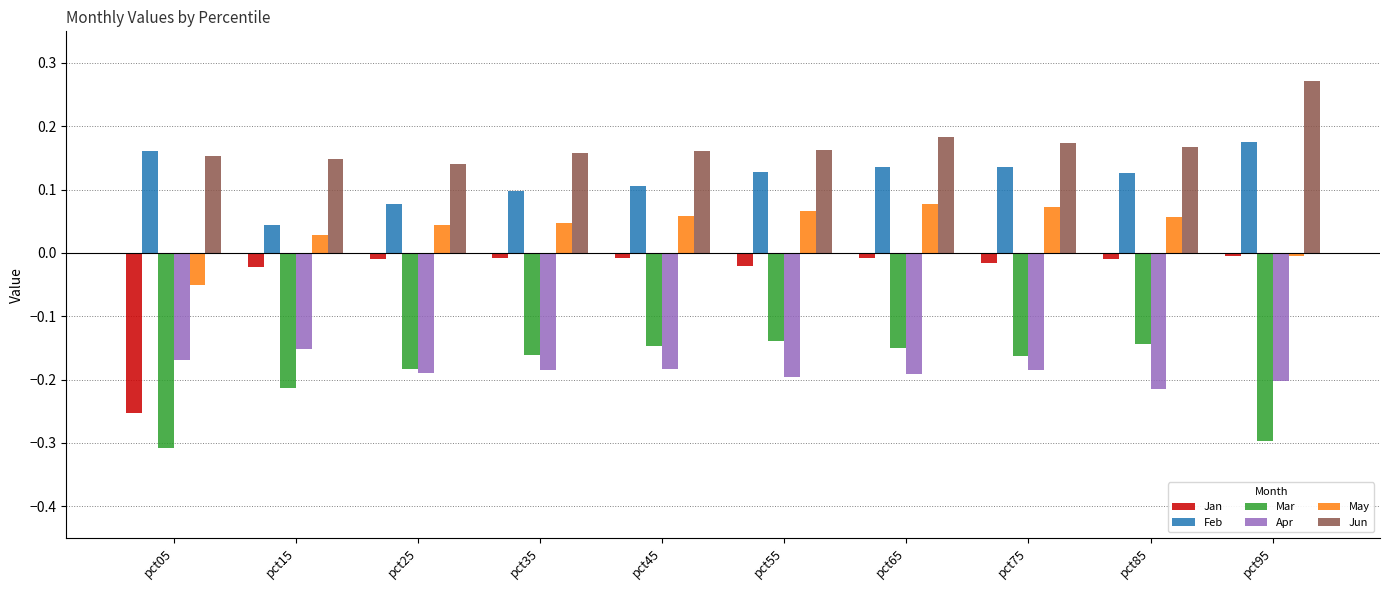

Are the bars grouped side by side (vs. stacked)?

Yes